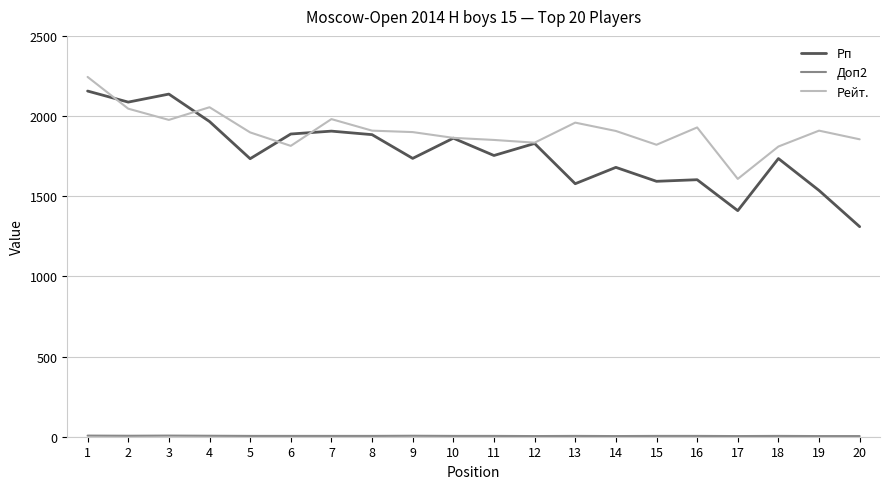

Which series has the largest total across all categories?

Рейт.